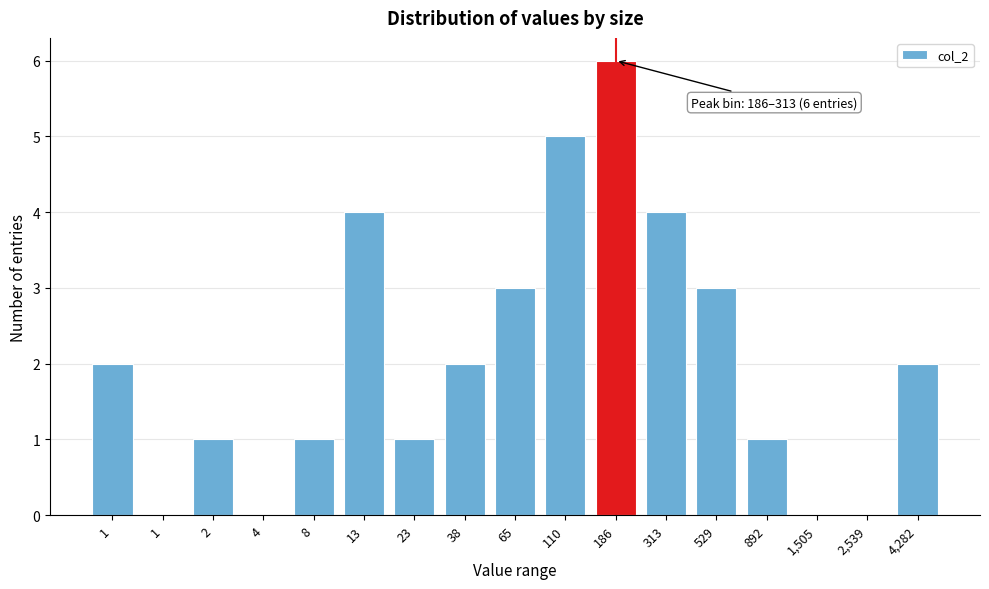

Are the bars horizontal?

No